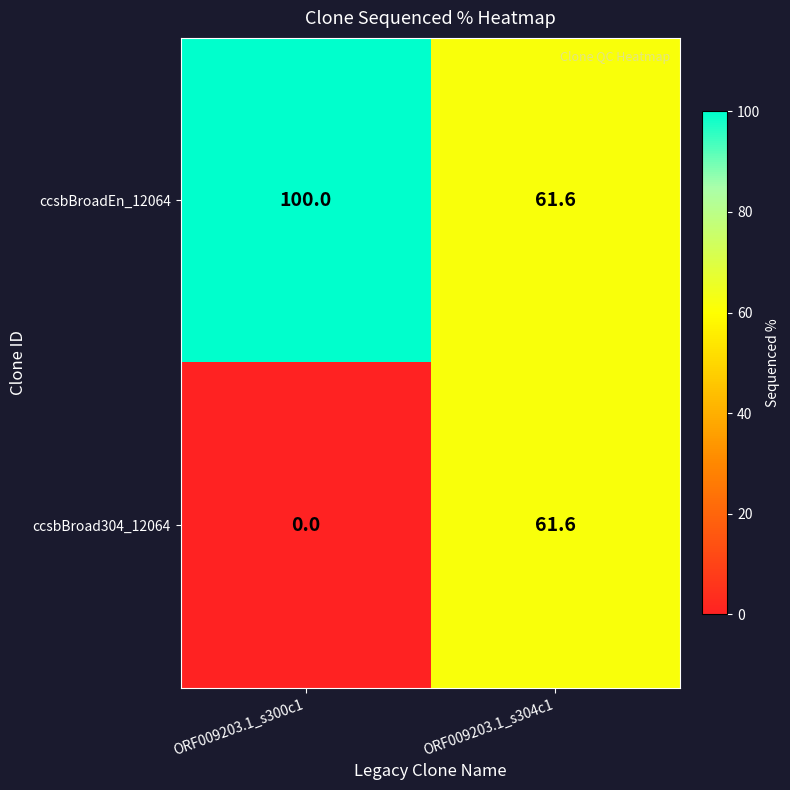

How many series are shown in this chart?

2